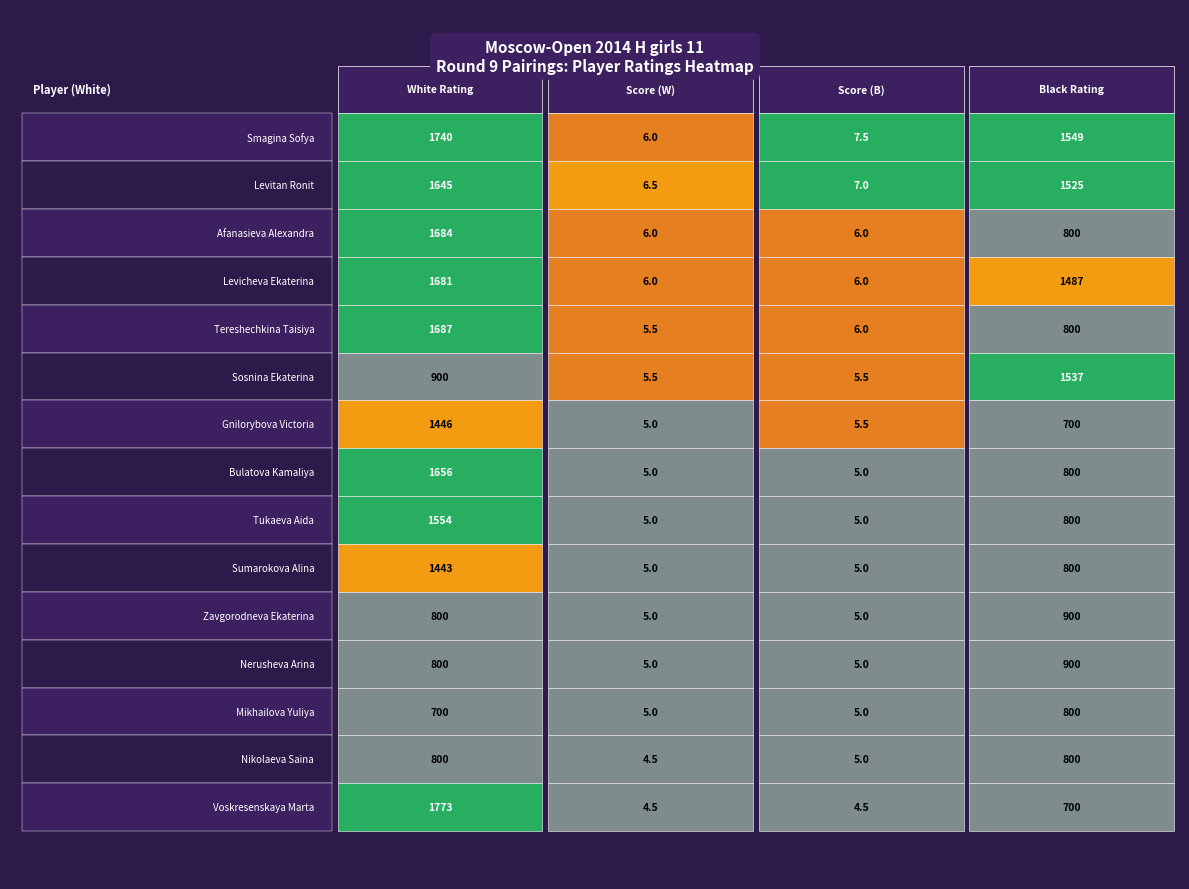

Reading right to left, what are all the values shown in this chart?

Smagina Sofya: 3=1549.0	2=7.5	1=6.0	0=1740.0
Levitan Ronit: 3=1525.0	2=7.0	1=6.5	0=1645.0
Afanasieva Alexandra: 3=800.0	2=6.0	1=6.0	0=1684.0
Levicheva Ekaterina: 3=1487.0	2=6.0	1=6.0	0=1681.0
Tereshechkina Taisiya: 3=800.0	2=6.0	1=5.5	0=1687.0
Sosnina Ekaterina: 3=1537.0	2=5.5	1=5.5	0=900.0
Gnilorybova Victoria: 3=700.0	2=5.5	1=5.0	0=1446.0
Bulatova Kamaliya: 3=800.0	2=5.0	1=5.0	0=1656.0
Tukaeva Aida: 3=800.0	2=5.0	1=5.0	0=1554.0
Sumarokova Alina: 3=800.0	2=5.0	1=5.0	0=1443.0
Zavgorodneva Ekaterina: 3=900.0	2=5.0	1=5.0	0=800.0
Nerusheva Arina: 3=900.0	2=5.0	1=5.0	0=800.0
Mikhailova Yuliya: 3=800.0	2=5.0	1=5.0	0=700.0
Nikolaeva Saina: 3=800.0	2=5.0	1=4.5	0=800.0
Voskresenskaya Marta: 3=700.0	2=4.5	1=4.5	0=1773.0